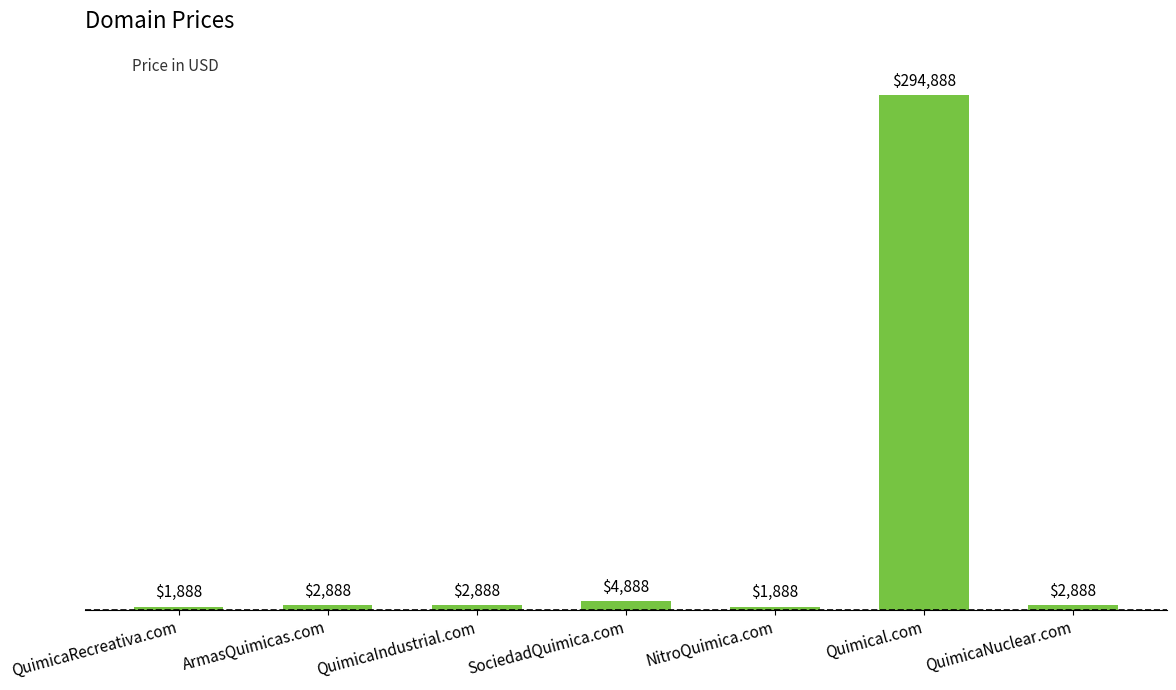

What is the greatest value displayed?

294888